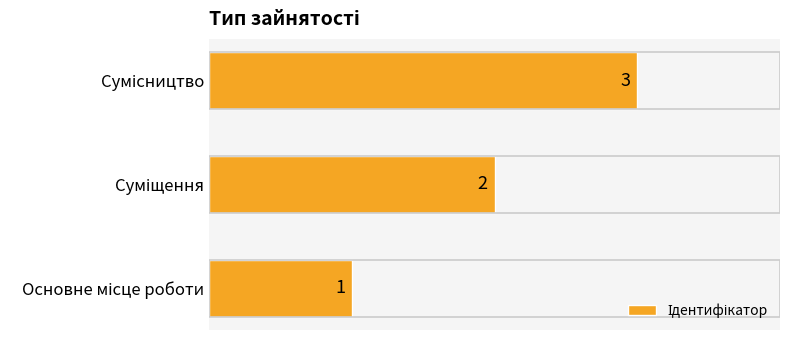

How many values are between 1 and 3?

3